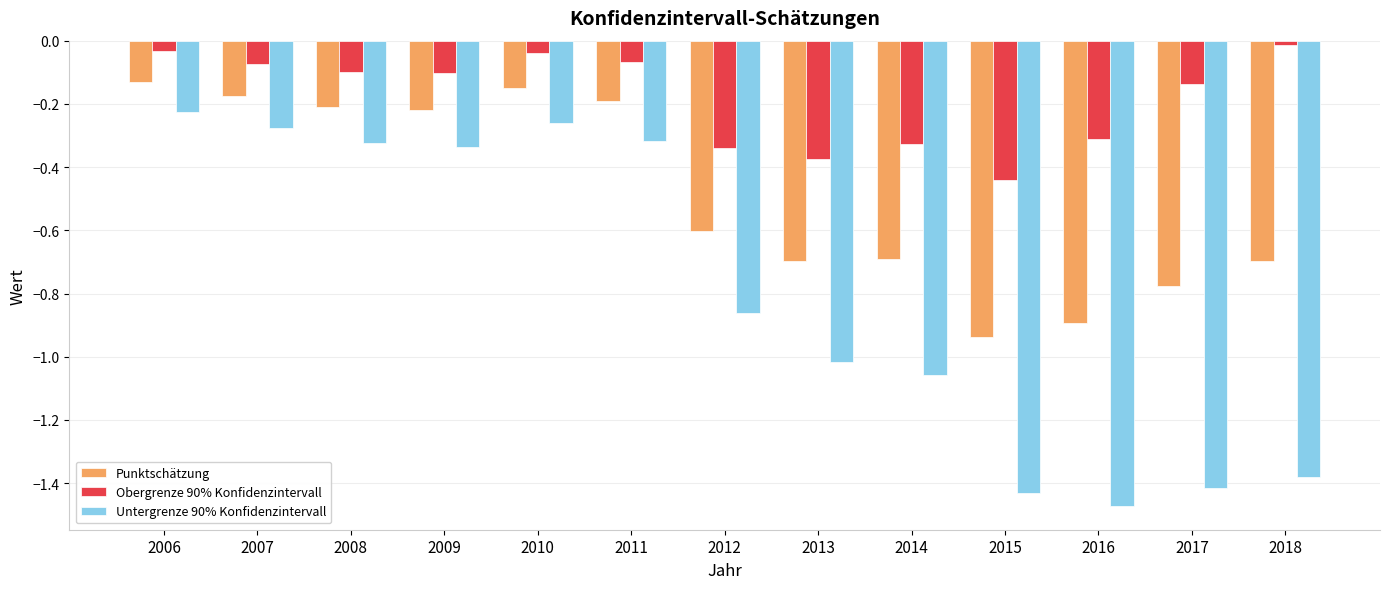

At 2013, list the series in order from smallest to largest.

Untergrenze 90% Konfidenzintervall, Punktschätzung, Obergrenze 90% Konfidenzintervall